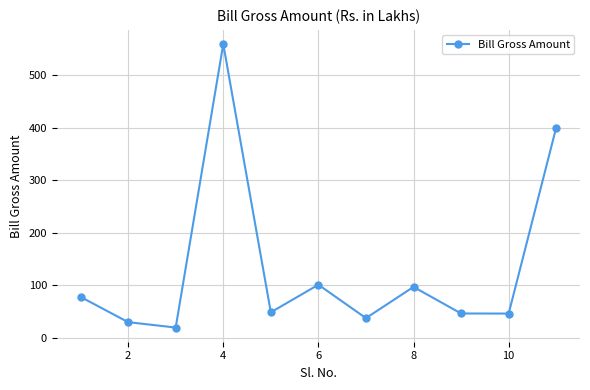

What is the difference between the maximum and second lowest values?

529.3